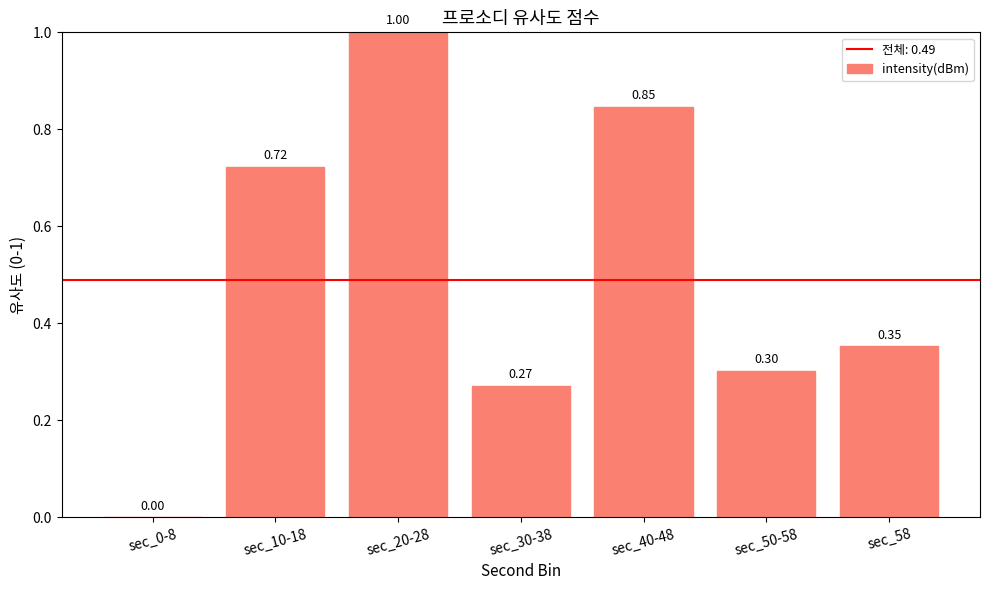

Are the bars horizontal?

No